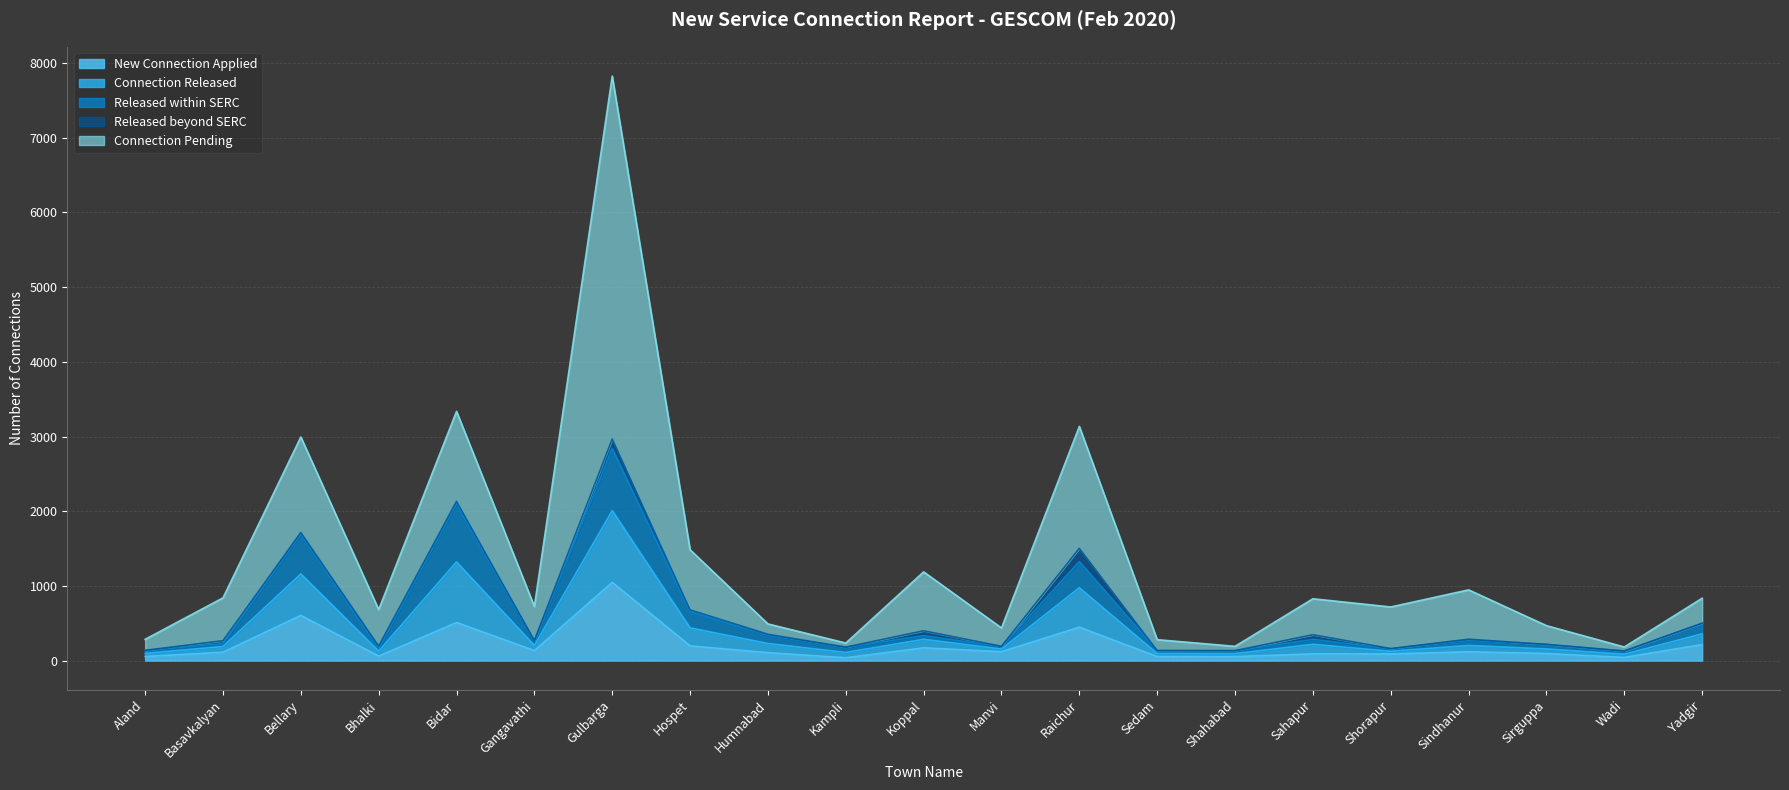

What are all the series names shown in the legend?

New Connection Applied, Connection Released, Released within SERC, Released beyond SERC, Connection Pending